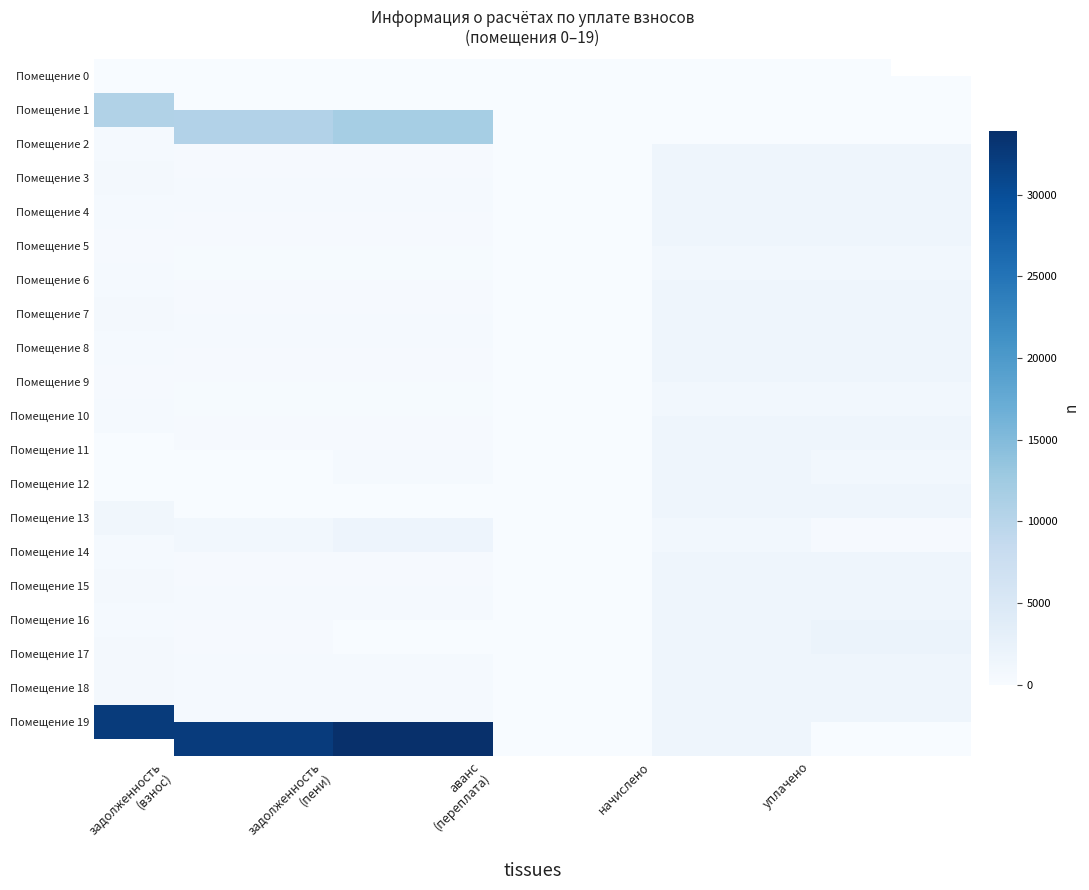

Is it true that Помещение 6 equals 129.9 at задолженность (взнос)?

False